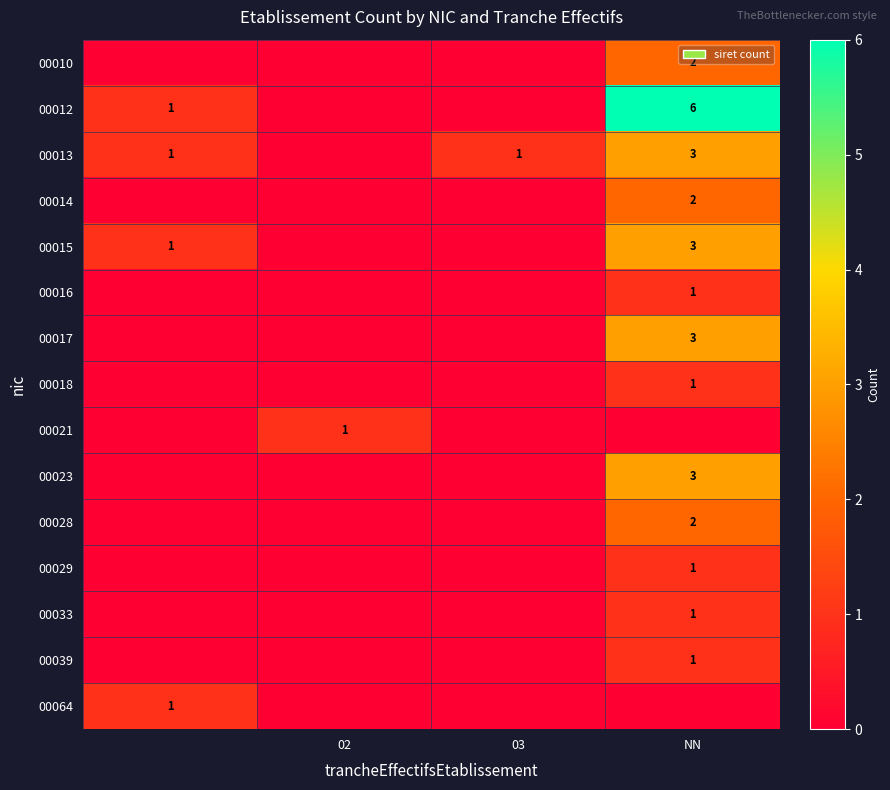

The 00021 series shows 1 at 02. True or false?

True